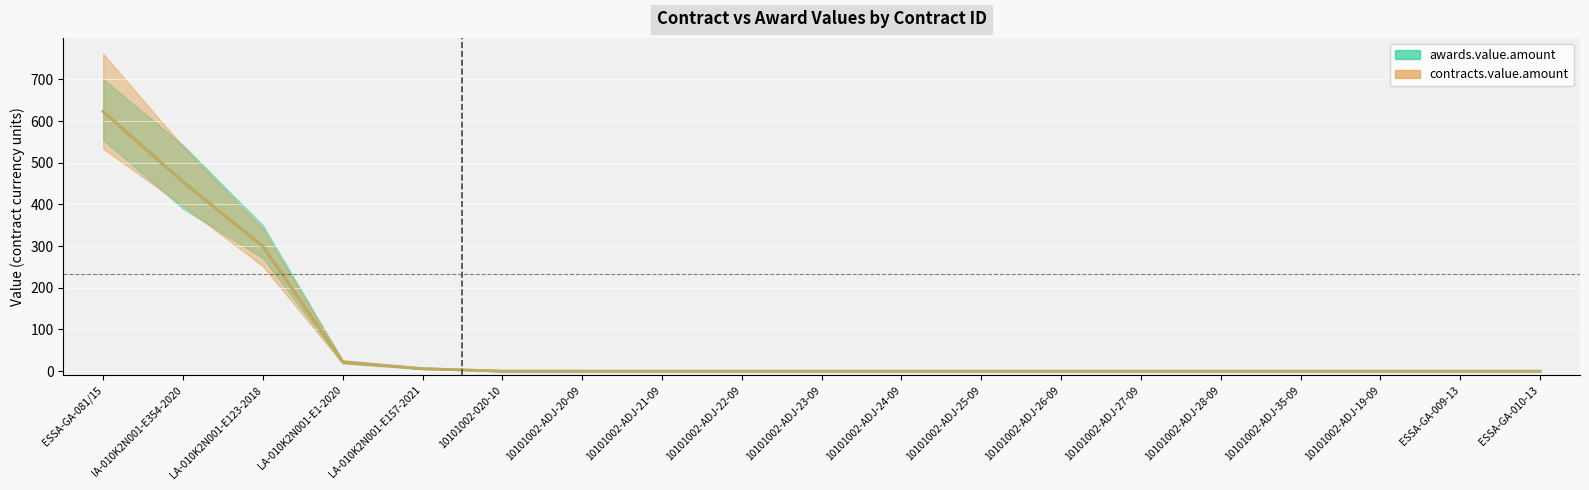

Rank the categories by awards.value.amount value from lowest to highest.

10101002-ADJ-20-09, 10101002-ADJ-21-09, 10101002-ADJ-22-09, 10101002-ADJ-23-09, 10101002-ADJ-24-09, 10101002-ADJ-25-09, 10101002-ADJ-26-09, 10101002-ADJ-27-09, 10101002-ADJ-28-09, 10101002-ADJ-35-09, 10101002-ADJ-19-09, ESSA-GA-009-13, ESSA-GA-010-13, 10101002-020-10, LA-010K2N001-E157-2021, LA-010K2N001-E1-2020, LA-010K2N001-E123-2018, IA-010K2N001-E354-2020, ESSA-GA-081/15